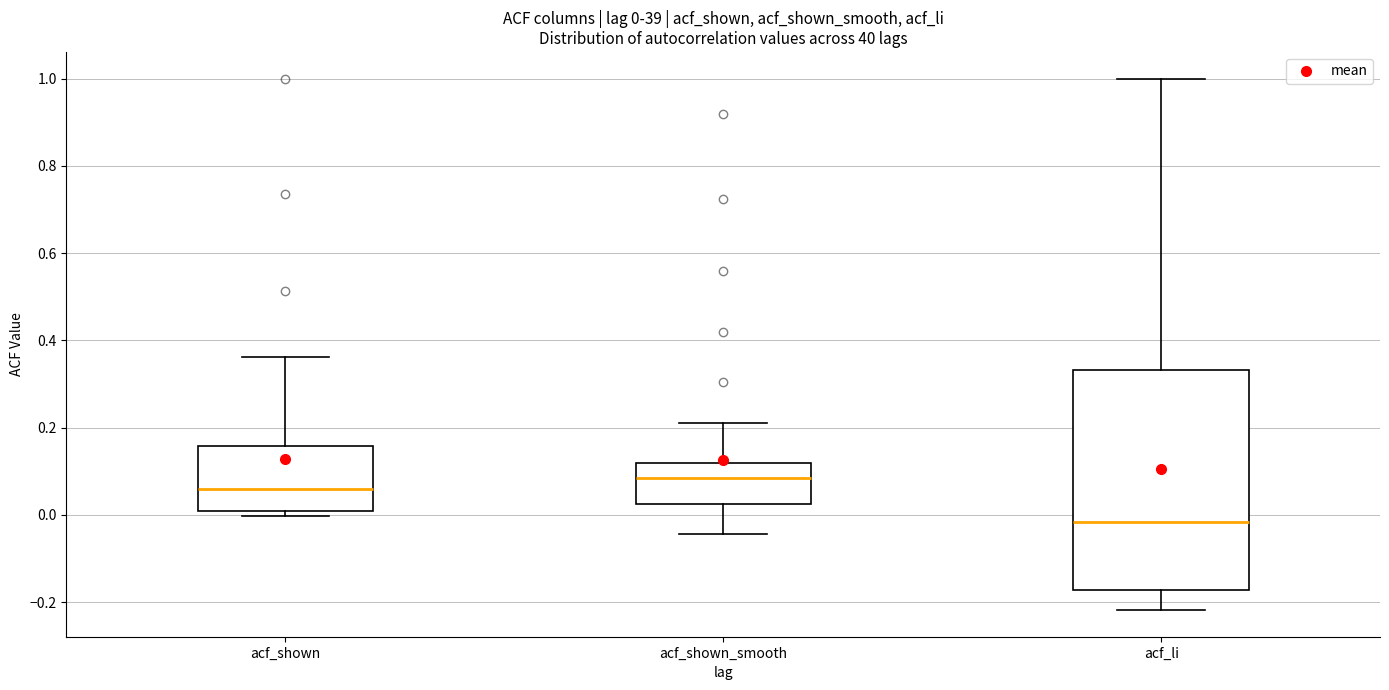

Which box's median line is the highest?

acf_shown_smooth